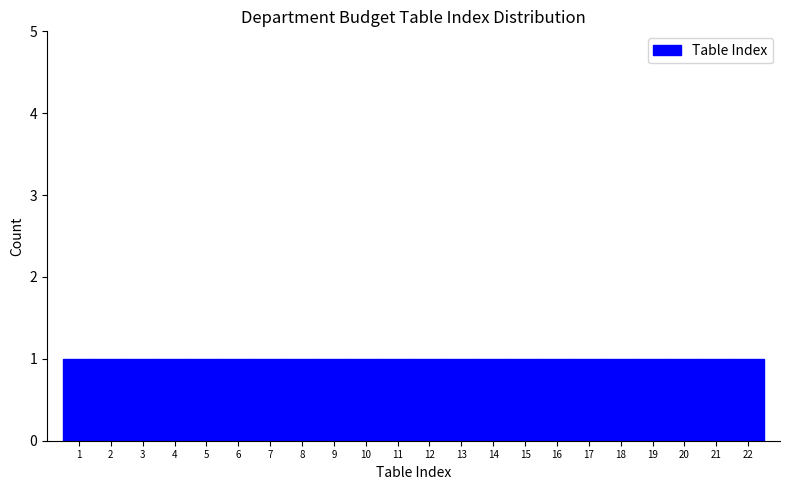

Reading left to right, list every bar in this chart as the range it spans on the x-axis followed by its height. The values are not printed on the chart, so give them approximately, as read against the axis.

0.5 to 1.5: 1
1.5 to 2.5: 1
2.5 to 3.5: 1
3.5 to 4.5: 1
4.5 to 5.5: 1
5.5 to 6.5: 1
6.5 to 7.5: 1
7.5 to 8.5: 1
8.5 to 9.5: 1
9.5 to 10.5: 1
10.5 to 11.5: 1
11.5 to 12.5: 1
12.5 to 13.5: 1
13.5 to 14.5: 1
14.5 to 15.5: 1
15.5 to 16.5: 1
16.5 to 17.5: 1
17.5 to 18.5: 1
18.5 to 19.5: 1
19.5 to 20.5: 1
20.5 to 21.5: 1
21.5 to 22.5: 1